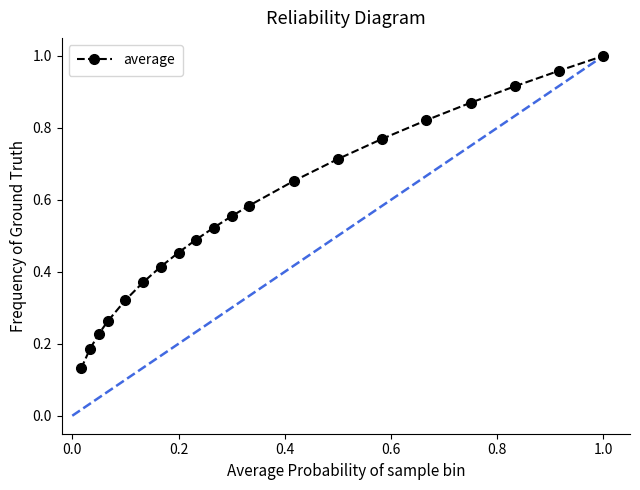

True or false: there are more than 2 points higher than both neighbors.

False